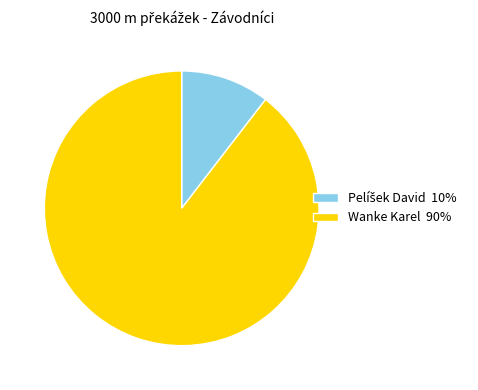

Does any single category account for the majority?

Yes